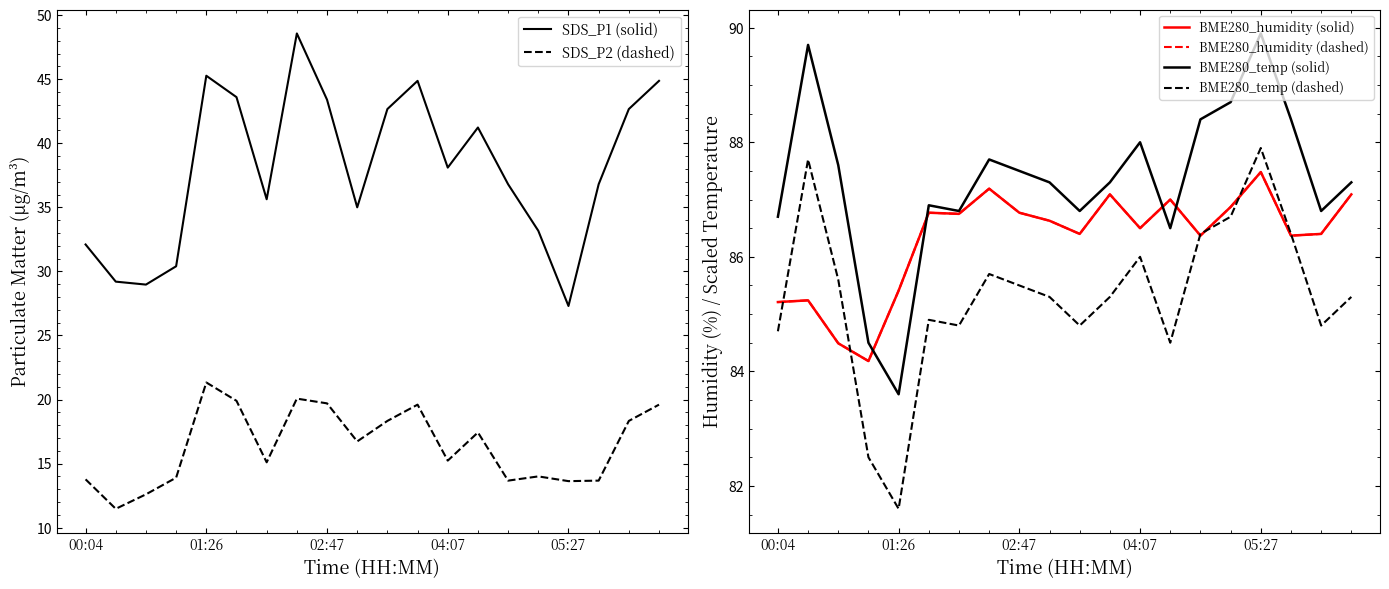

The BME280_temp (solid) series shows 161.0 at 01:26. True or false?

False